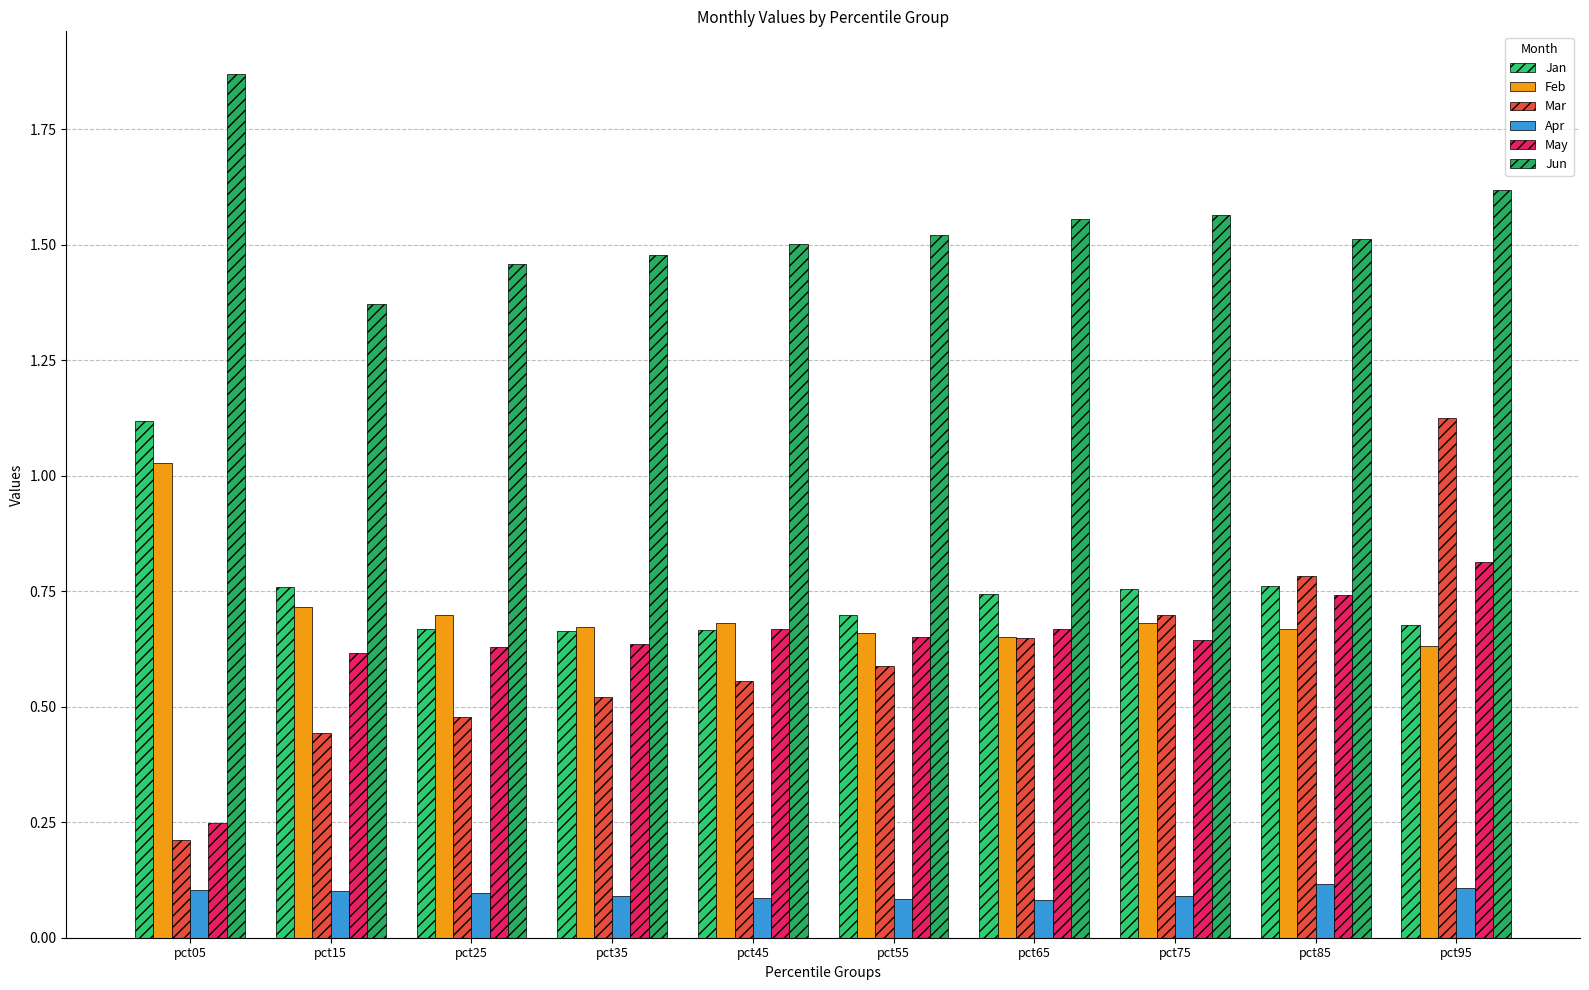

How many Jun values are between 1 and 2?

10